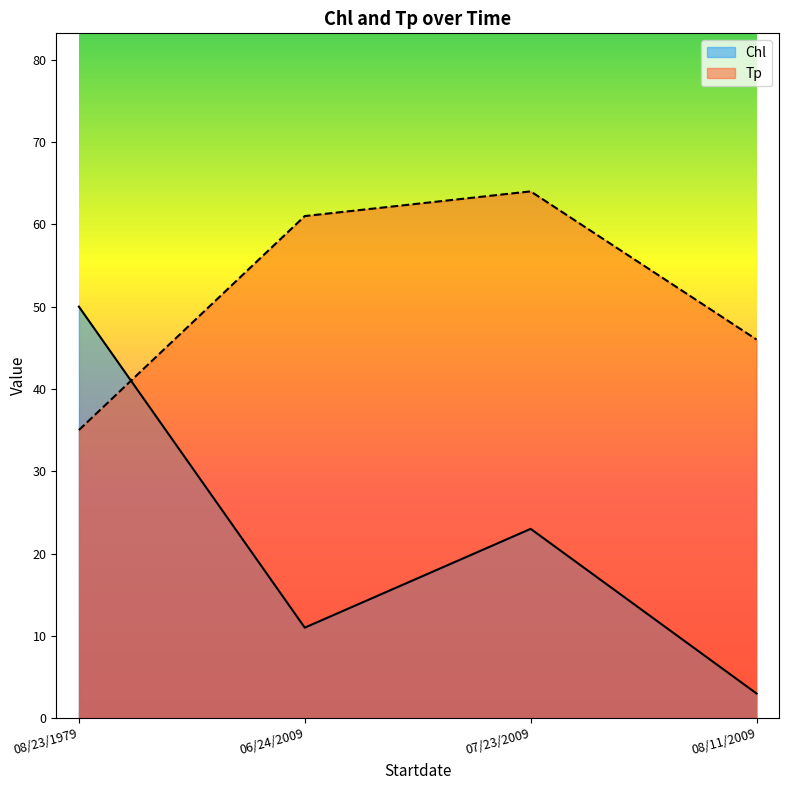

What is the maximum value shown in the chart?

64